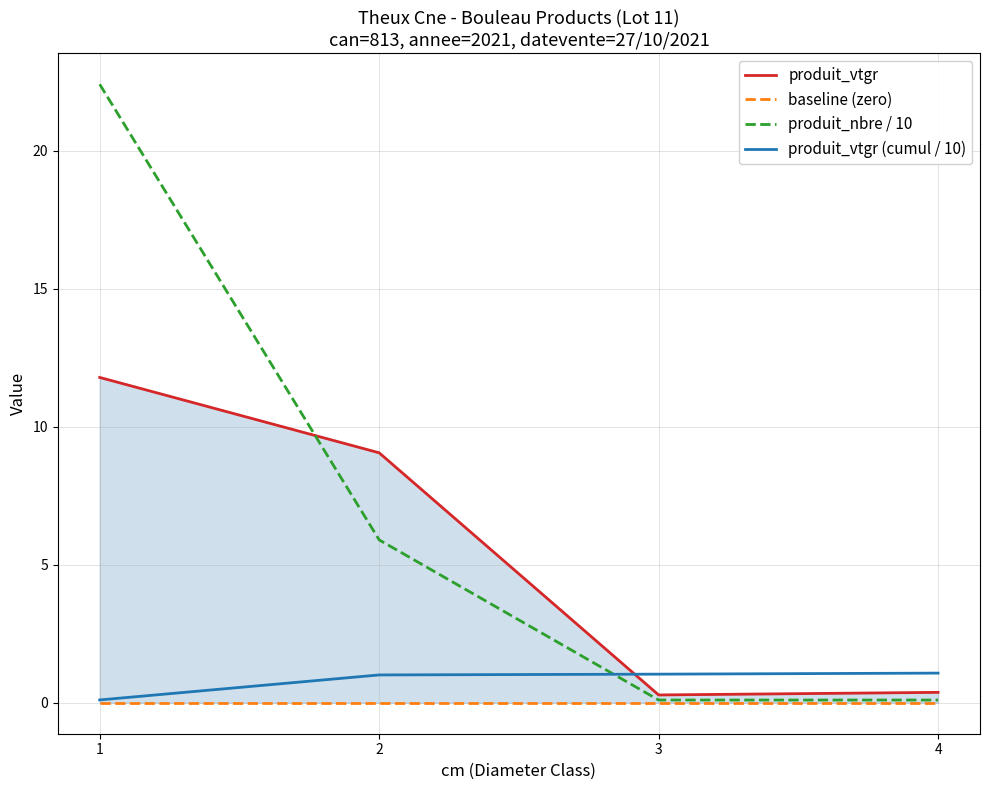

Reading right to left, transcribe all the data shown in this chart.

produit_vtgr: 0.4	0.3	9.1	11.8
baseline (zero): 0.0	0.0	0.0	0.0
produit_nbre / 10: 0.1	0.1	5.9	22.4
produit_vtgr (cumul / 10): 1.1	1.0	1.0	0.1